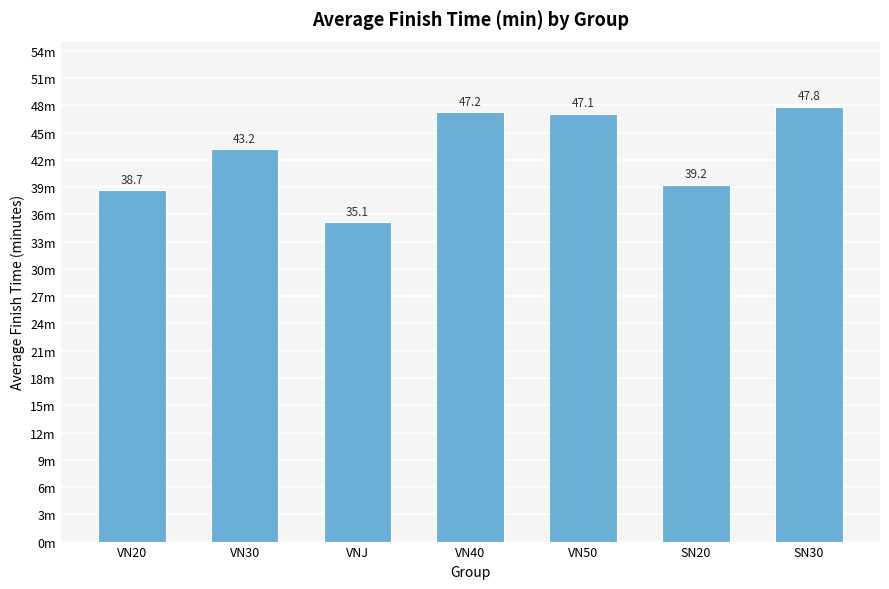

What is the sum of the values at VN50 and VN30?

90.3